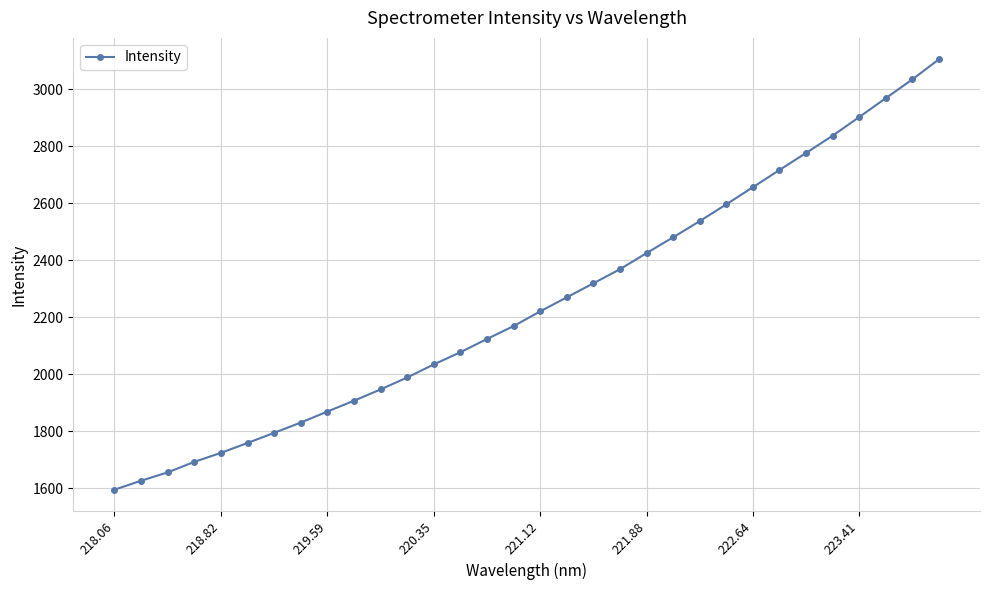

What is the smallest value displayed?

1595.0